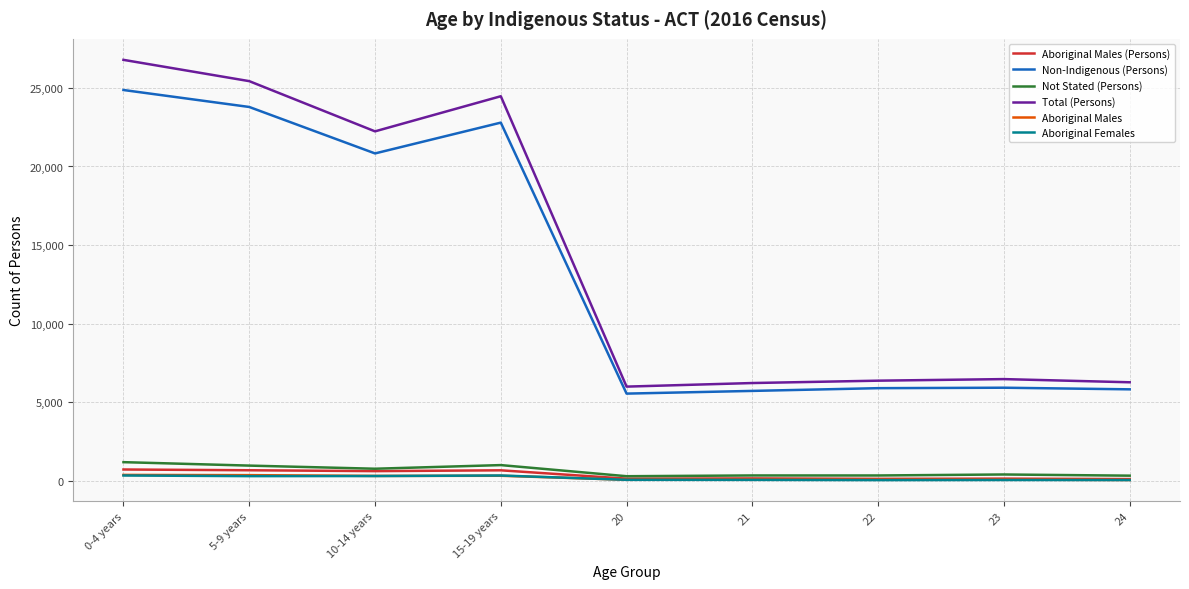

At which label does Aboriginal Males (Persons) first exceed 158?

0-4 years